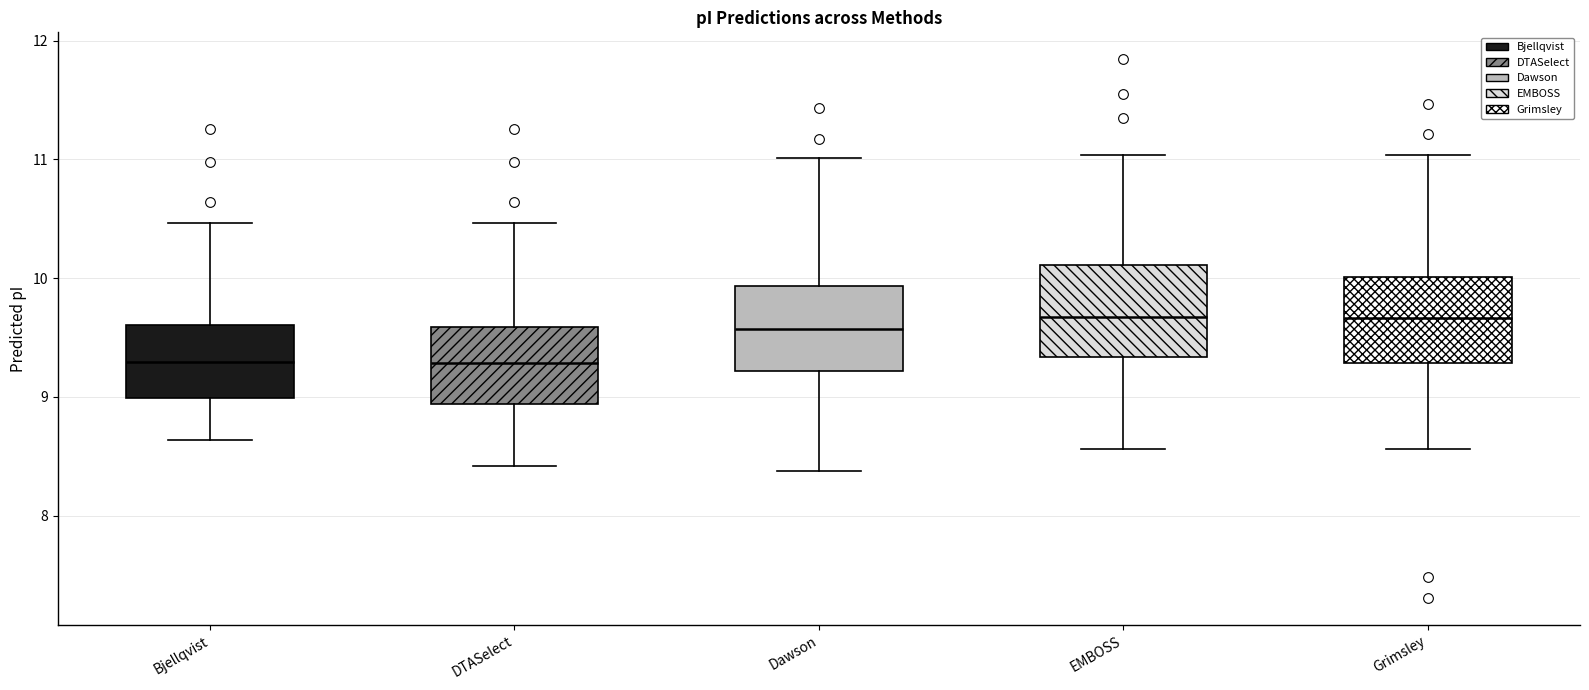

Reading left to right, read every box against the y-axis: the position of its median line, the range the box covers, and the ends of its whiskers. The values are not printed on the chart, so give them approximately, as read against the axis.

Bjellqvist: median 9.3, box 9.0 to 9.6, whiskers 8.6 to 10.5
DTASelect: median 9.3, box 8.9 to 9.6, whiskers 8.4 to 10.5
Dawson: median 9.6, box 9.2 to 9.9, whiskers 8.4 to 11.0
EMBOSS: median 9.7, box 9.3 to 10.1, whiskers 8.6 to 11.0
Grimsley: median 9.7, box 9.3 to 10.0, whiskers 8.6 to 11.0